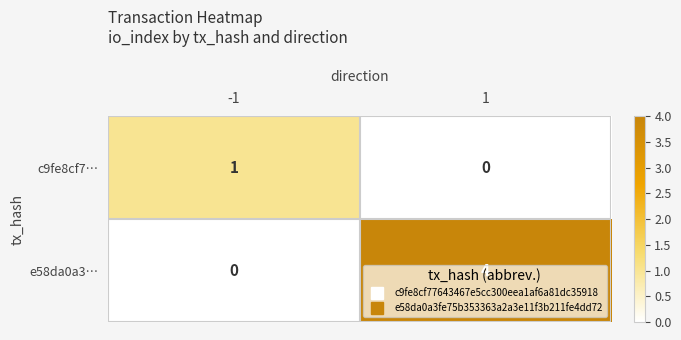

List the series in order of their peak value, lowest first.

c9fe8cf7…, e58da0a3…